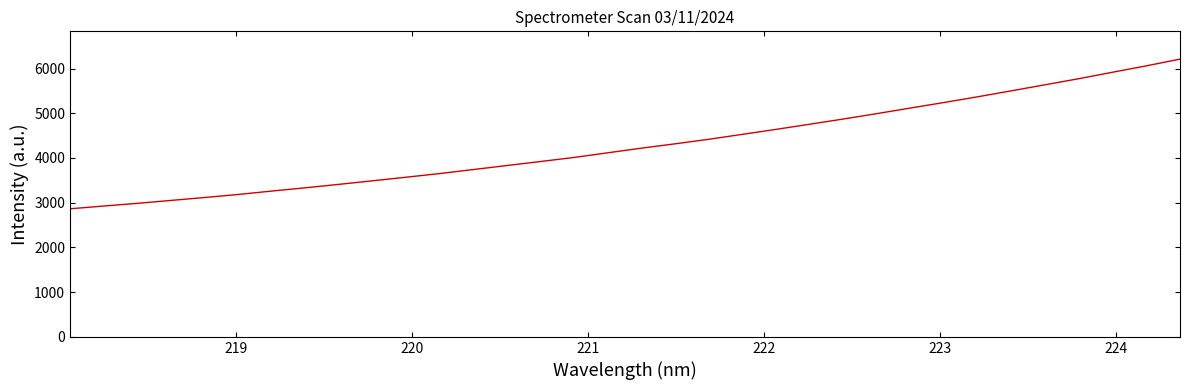

What is the minimum value shown in the chart?

2864.4